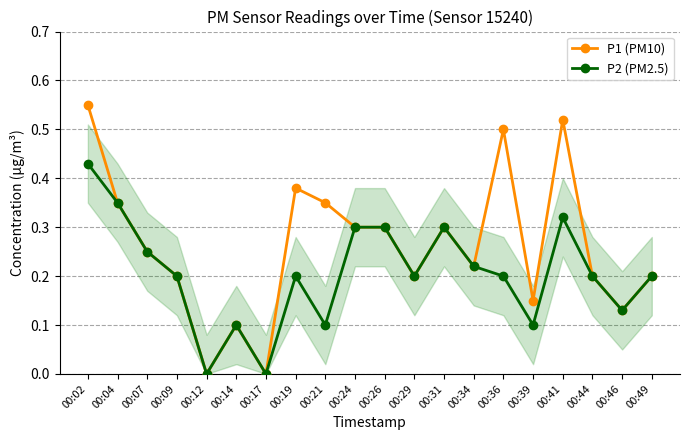

Which series has the widest spread of values?

P1 (PM10)